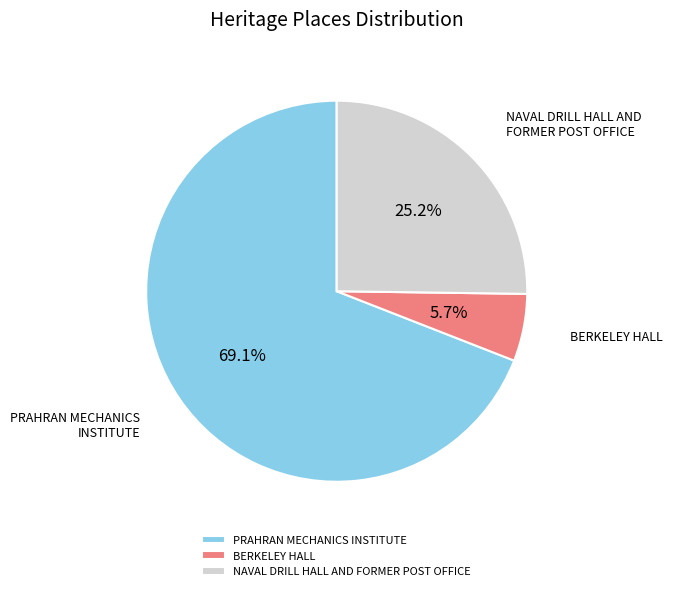

To the nearest percent, what portion does NAVAL DRILL HALL AND FORMER POST OFFICE represent?

25%